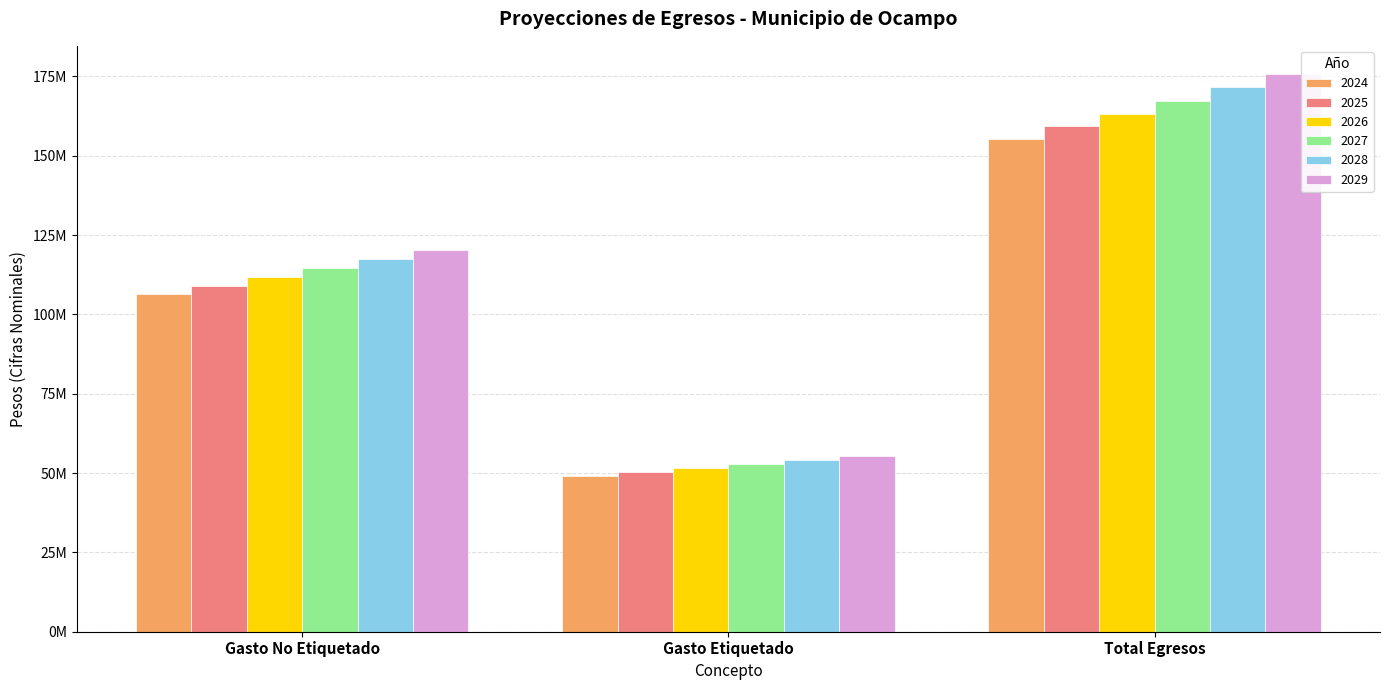

What are all the series names shown in the legend?

2024, 2025, 2026, 2027, 2028, 2029